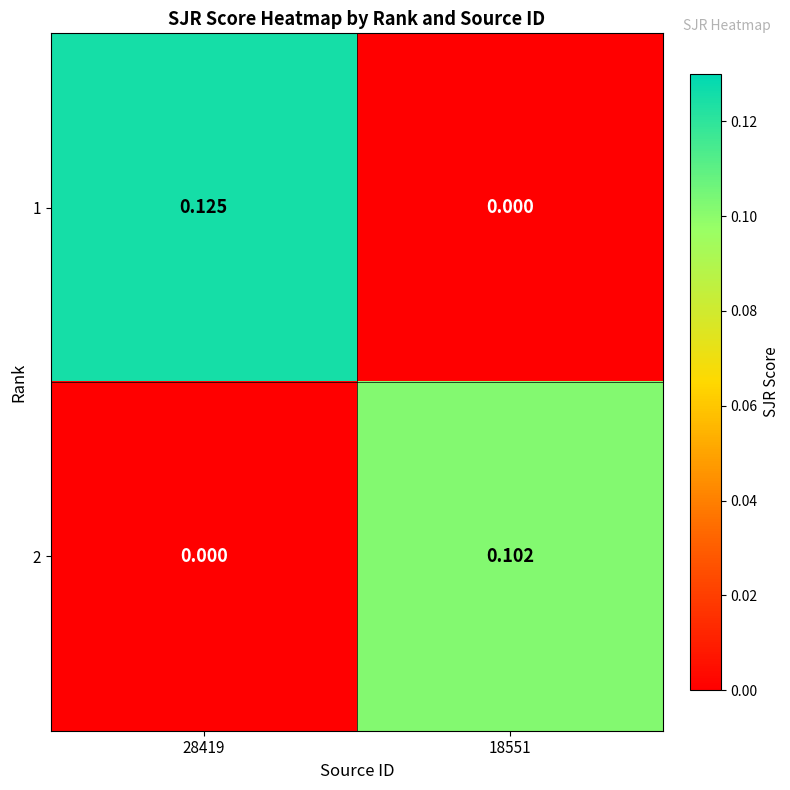

Rank the series at 28419 from highest to lowest value.

1, 2